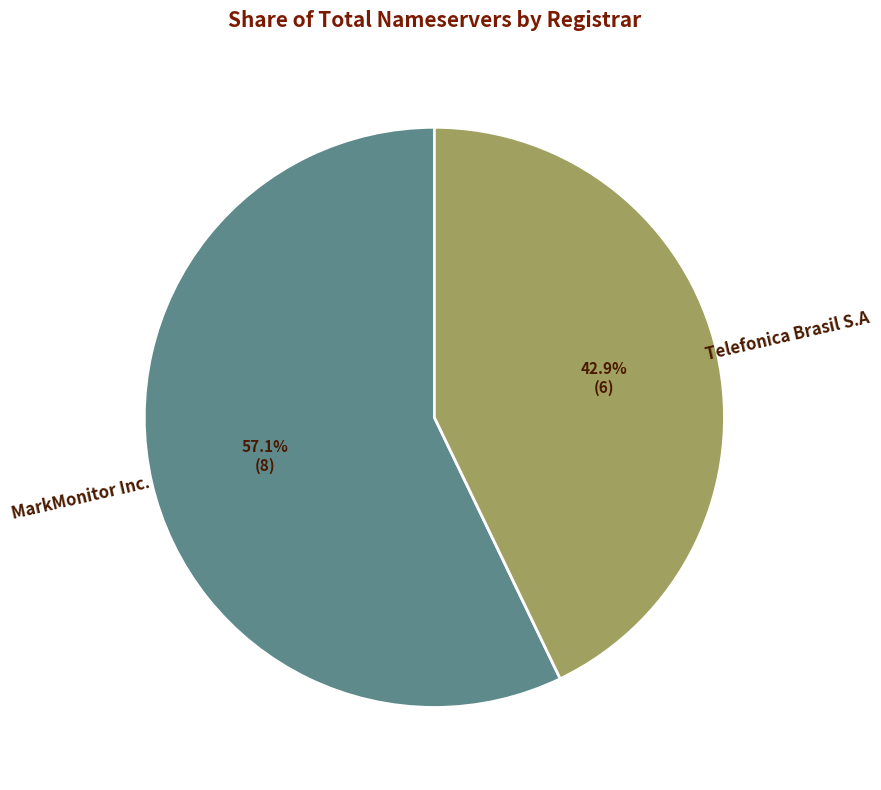

Rank the categories by value from highest to lowest.

MarkMonitor Inc., Telefonica Brasil S.A